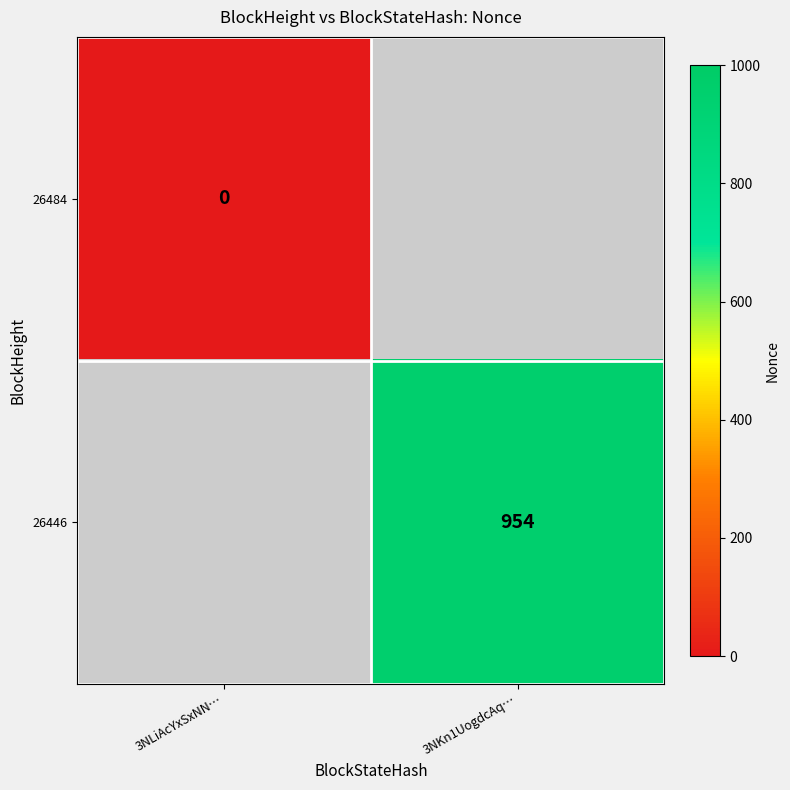

List the labels in order of 26484 value, smallest first.

3NLiAcYxSxNN…, 3NKn1UogdcAq…